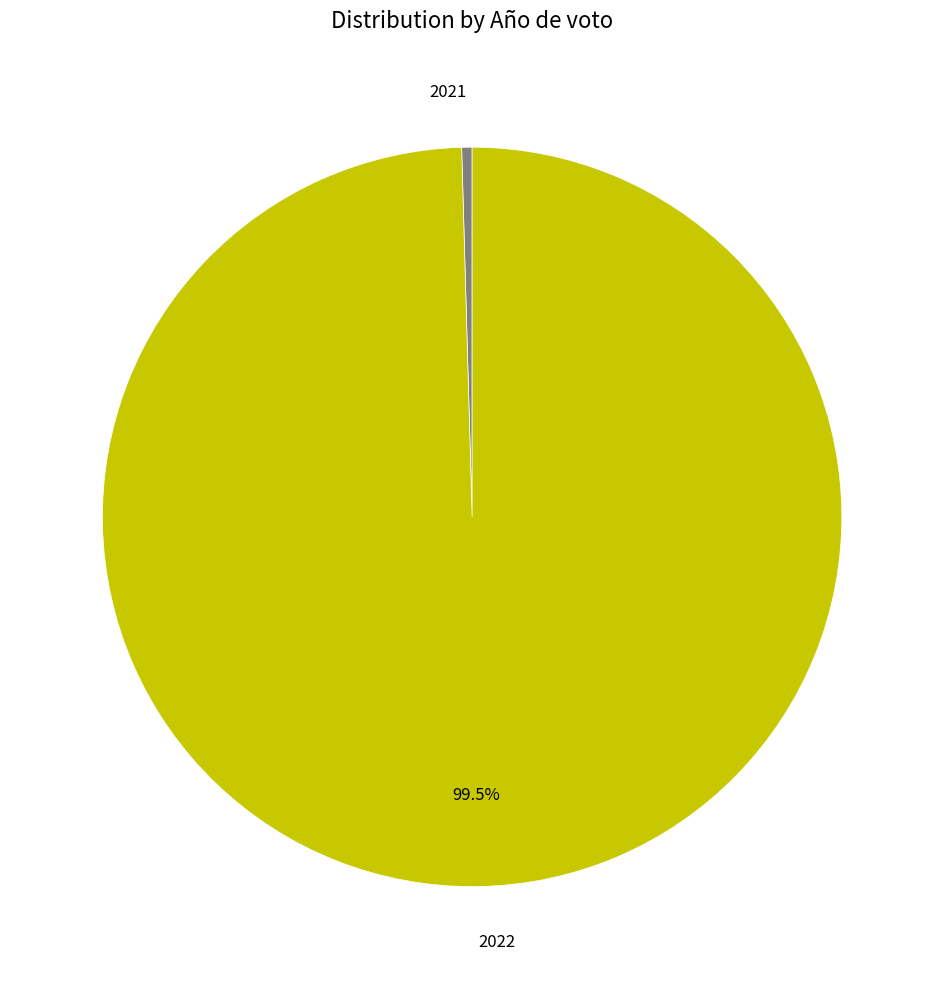

To the nearest percent, what is the difference between the 2021 and 2022 slice percentages?

99%